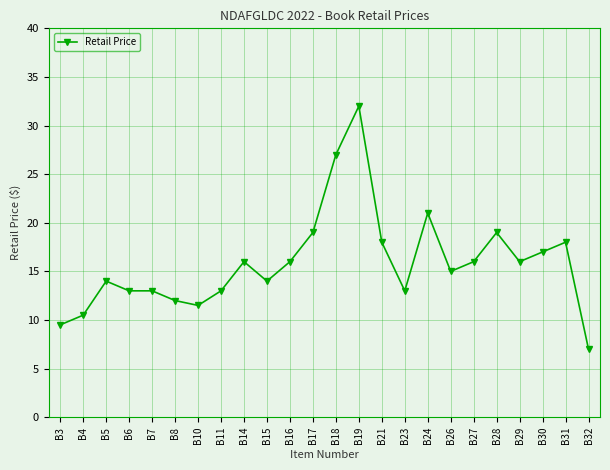

The chart shows a value of 12.0 at B8. True or false?

True